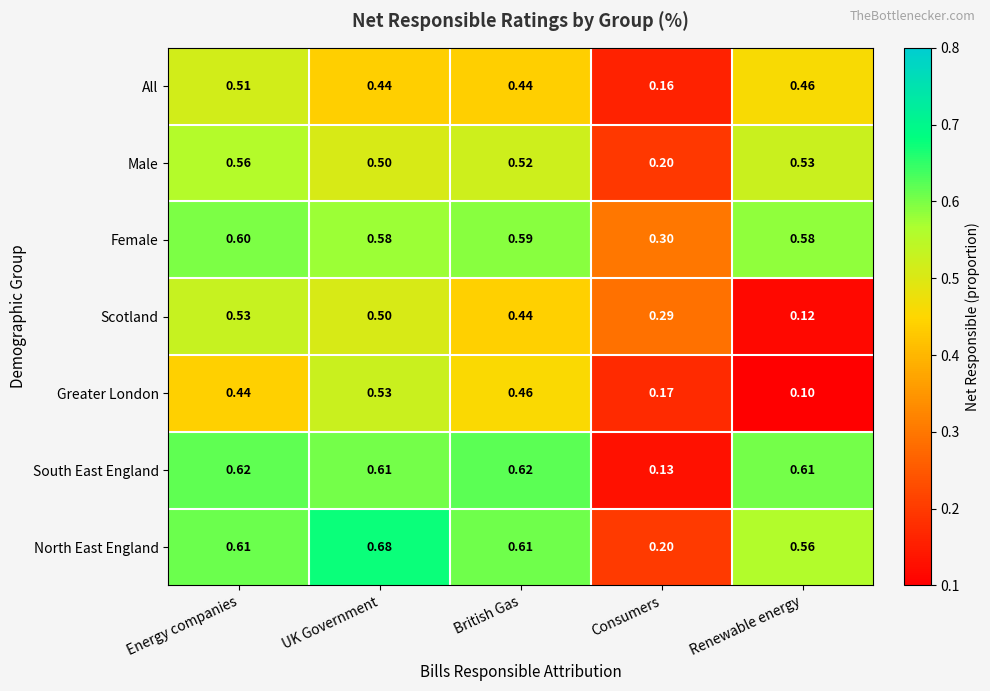

Which label corresponds to the smallest value in the chart?

Renewable energy